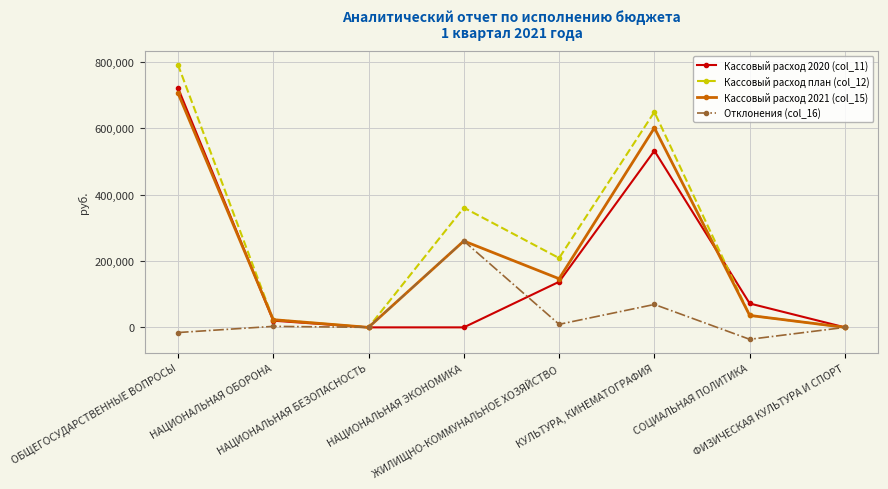

At how many categories does at least one series exceed 464262?

2